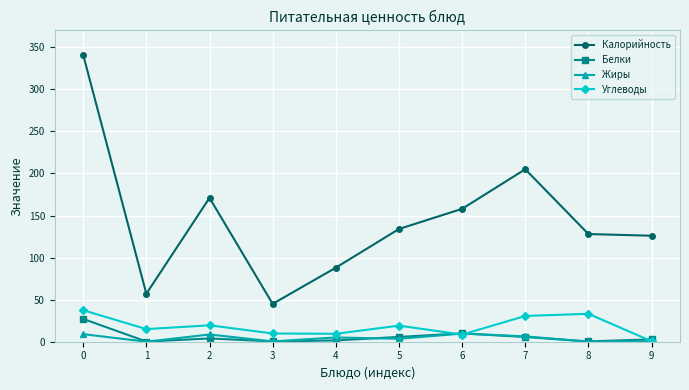

True or false: Калорийность has more than 0 points higher than both neighbors.

True